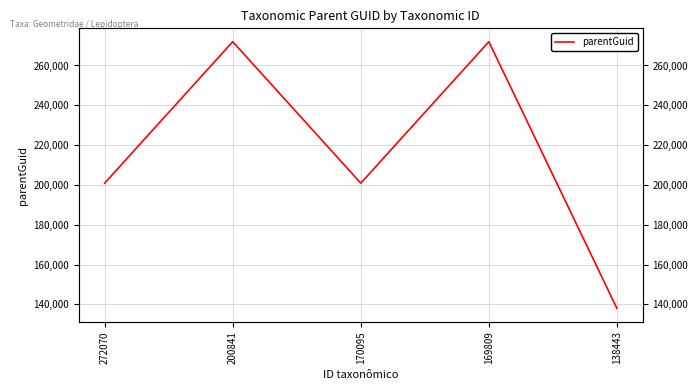

Which label corresponds to the smallest value in the chart?

138443